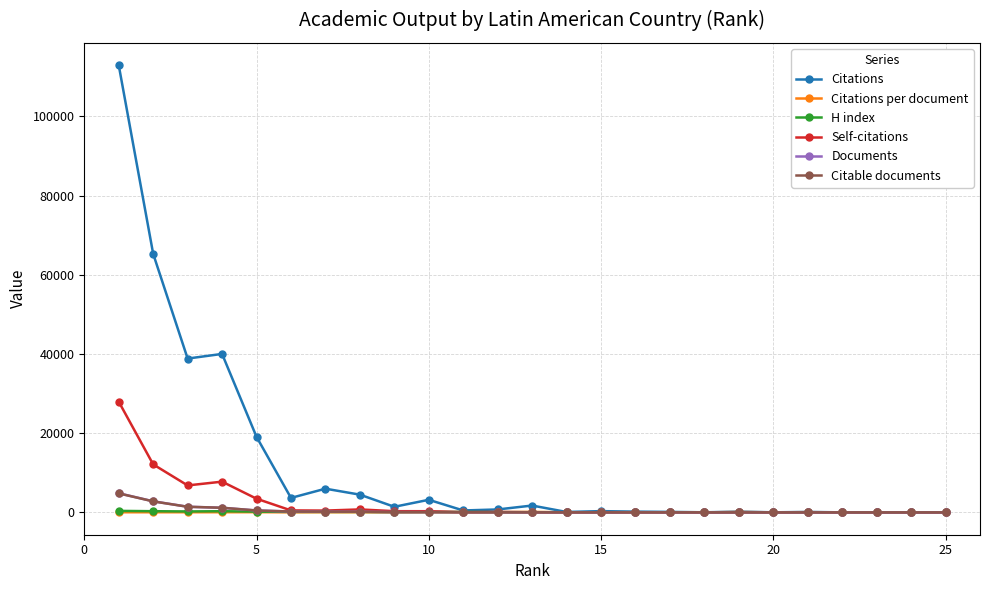

Which series has the largest range (max minus min)?

Citations